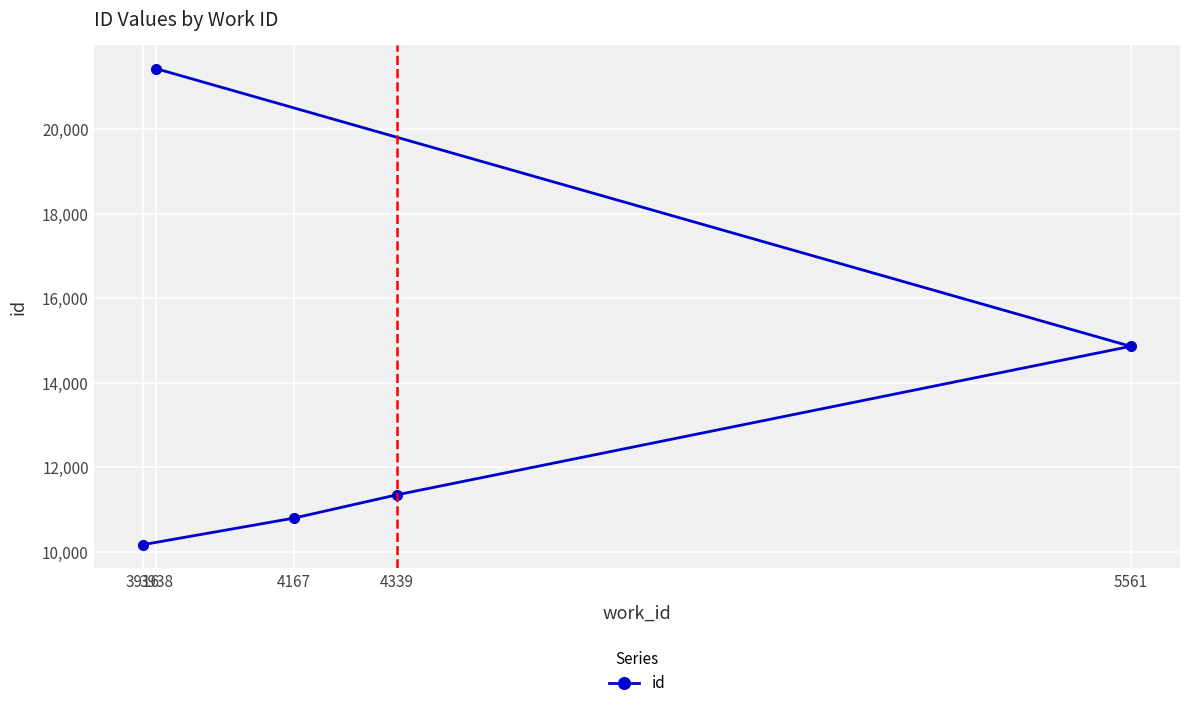

Reading right to left, transcribe all the data shown in this chart.

5561=14859	4339=11346	4167=10794	3938=21428	3916=10167